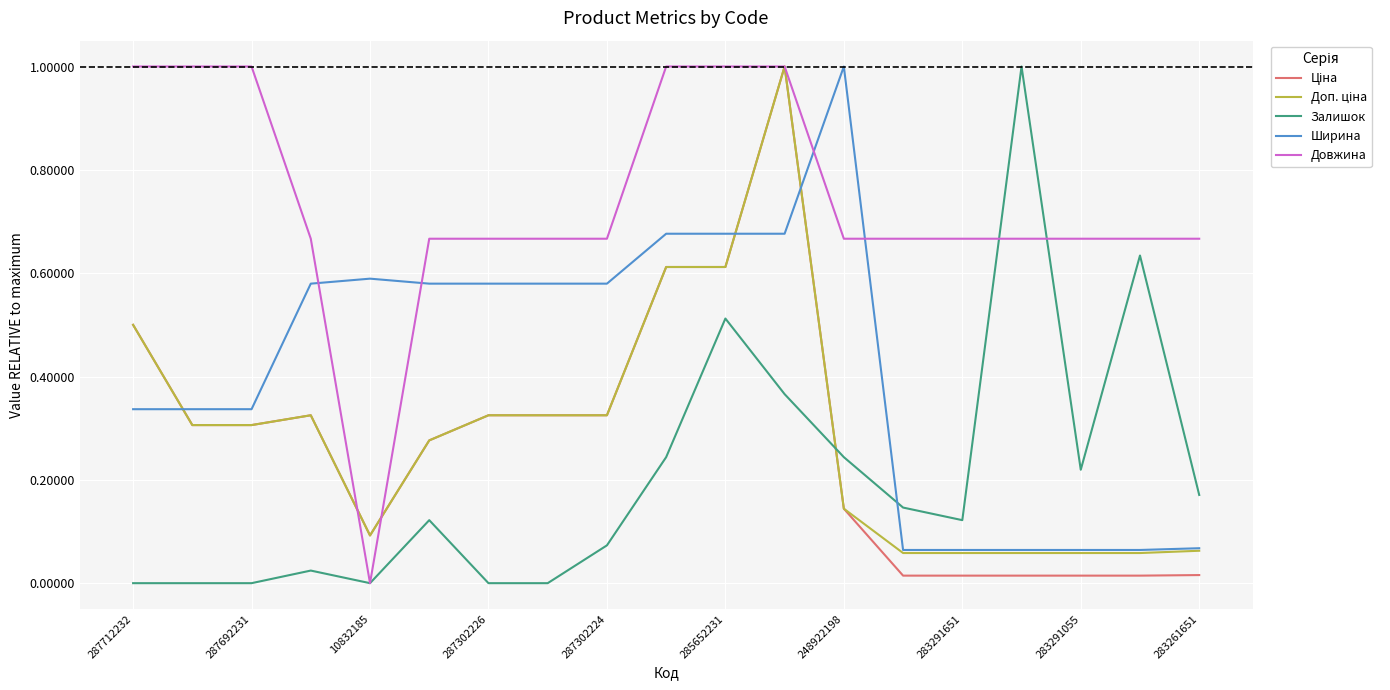

After their last crossing, which series has the higher values: Довжина or Ширина?

Довжина